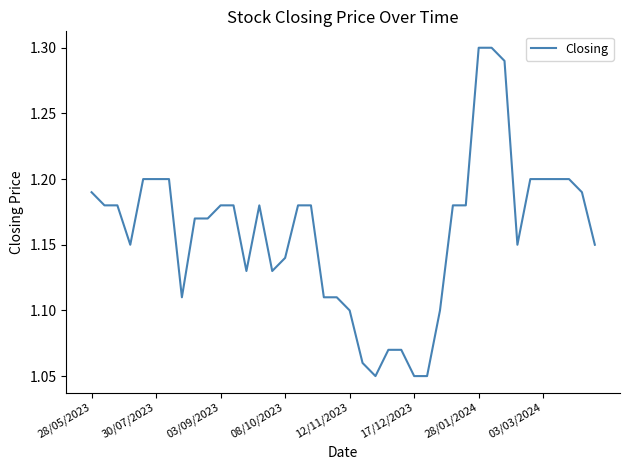

How many points are lower than both their immediate neighbors (excluding endpoints)?

6